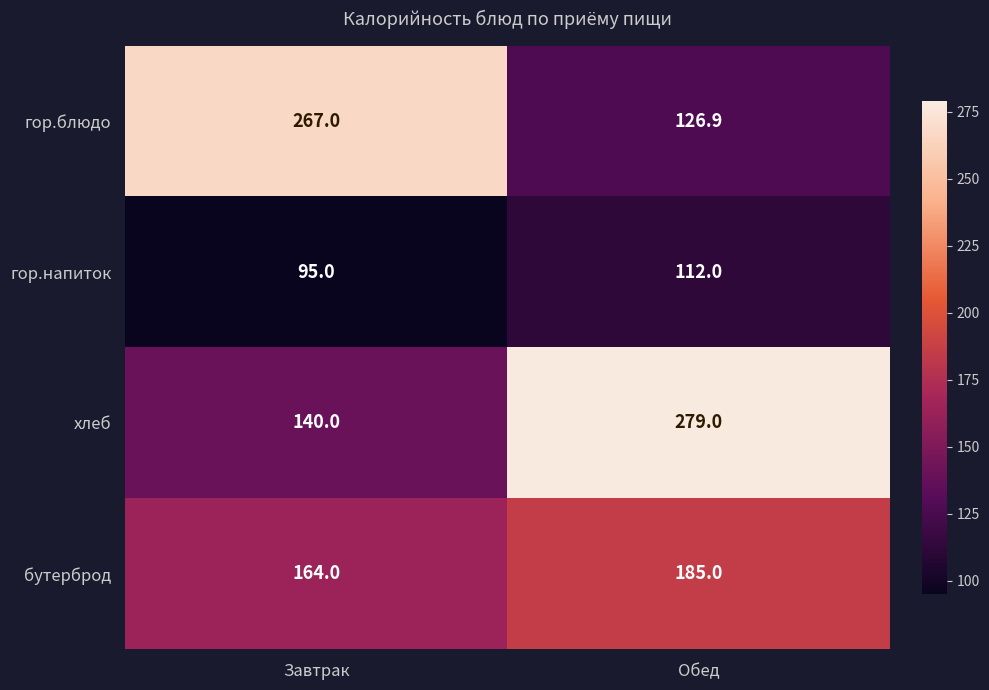

Is it true that гор.напиток equals 154.2 at Обед?

False